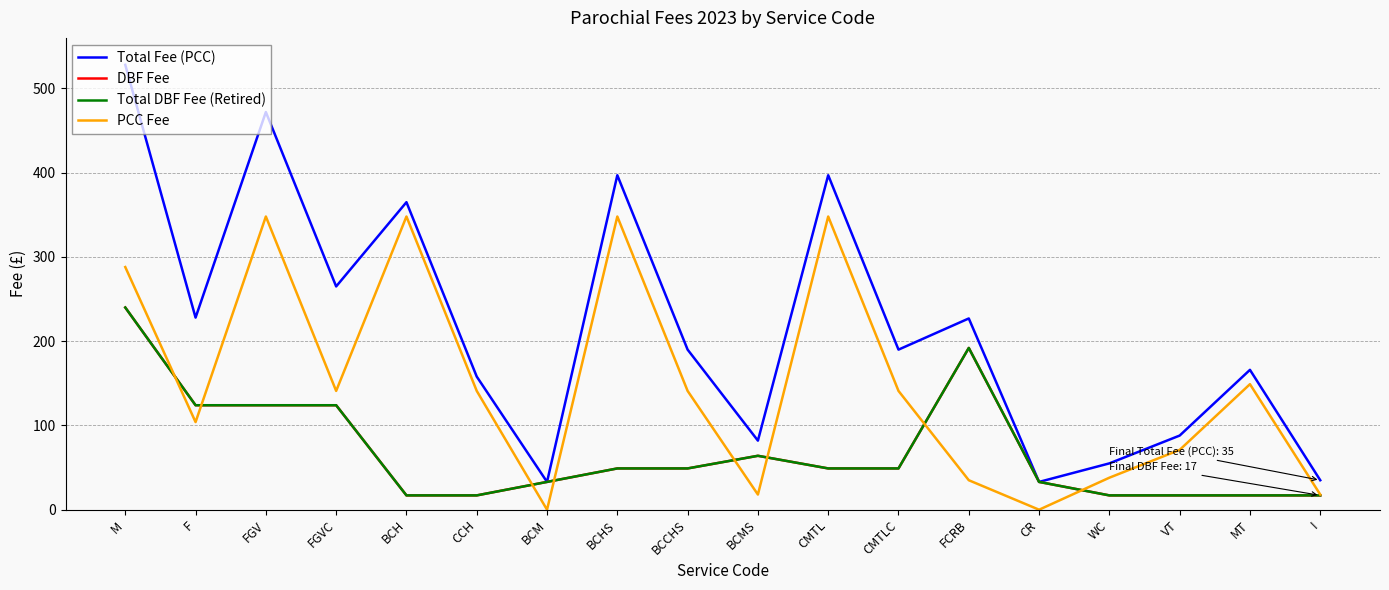

Does the chart display data point markers on the line(s)?

No